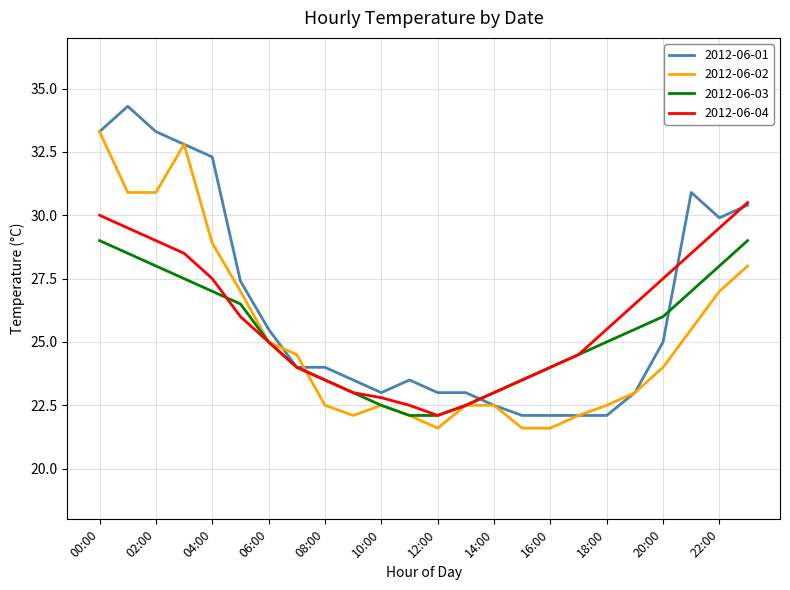

What is the minimum value shown in the chart?

21.6